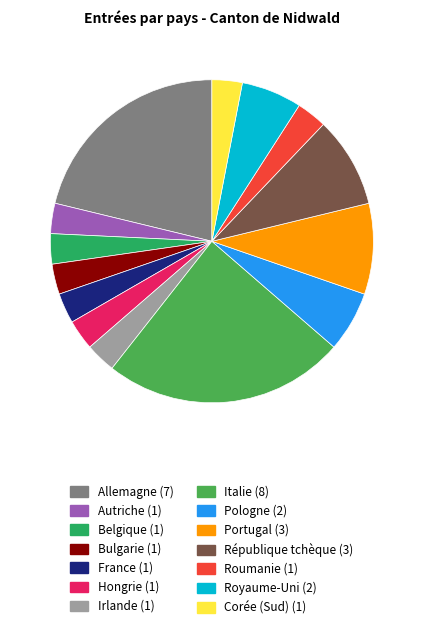

What is the ratio of the value at République tchèque to the value at Corée (Sud)?

3.0